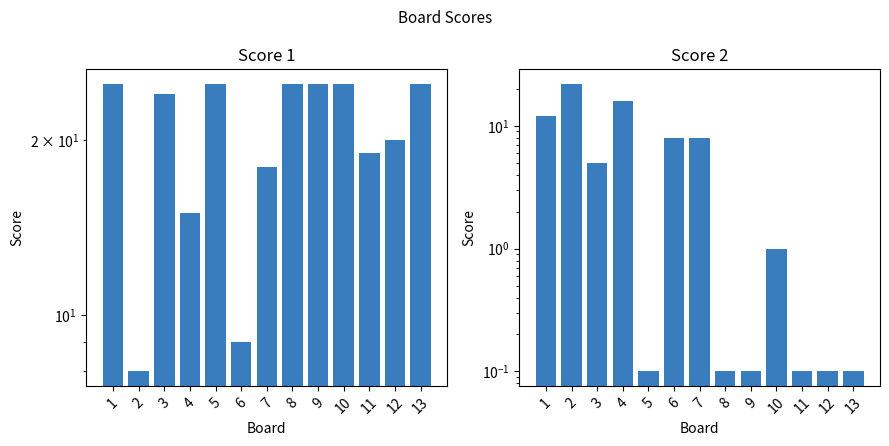

The value of Score 1 at 9 is 25.0. True or false?

True